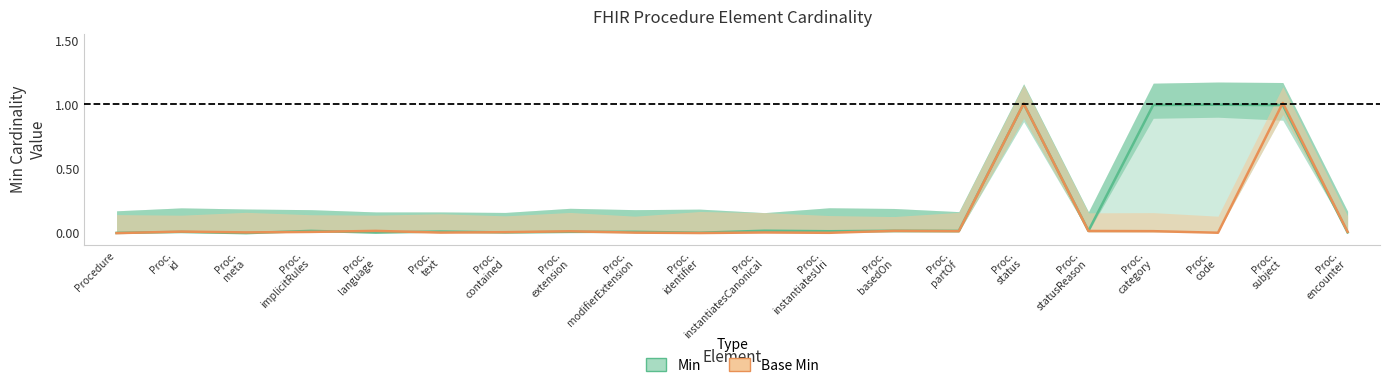

At which category does Min reach its first local valley?

Proc.
meta